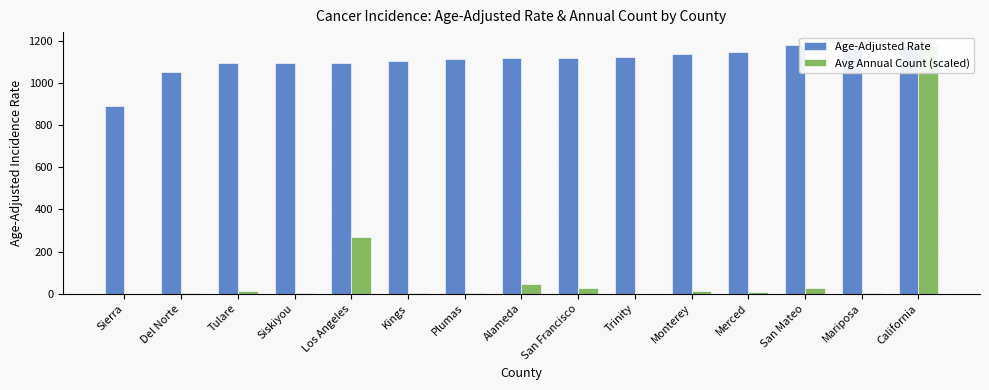

Reading left to right, extract all data points from this chart.

Age-Adjusted Rate: Sierra=892.4	Del Norte=1054.9	Tulare=1094.8	Siskiyou=1096.1	Los Angeles=1096.6	Kings=1104.6	Plumas=1115.4	Alameda=1120.0	San Francisco=1120.4	Trinity=1124.5	Monterey=1138.8	Merced=1149.6	San Mateo=1179.3	Mariposa=1182.5	California=1183.5
Avg Annual Count (scaled): Sierra=0.1	Del Norte=0.9	Tulare=10.4	Siskiyou=1.9	Los Angeles=271.4	Kings=3.2	Plumas=0.9	Alameda=46.5	San Francisco=26.3	Trinity=0.6	Monterey=11.7	Merced=6.4	San Mateo=25.4	Mariposa=0.9	California=1183.5